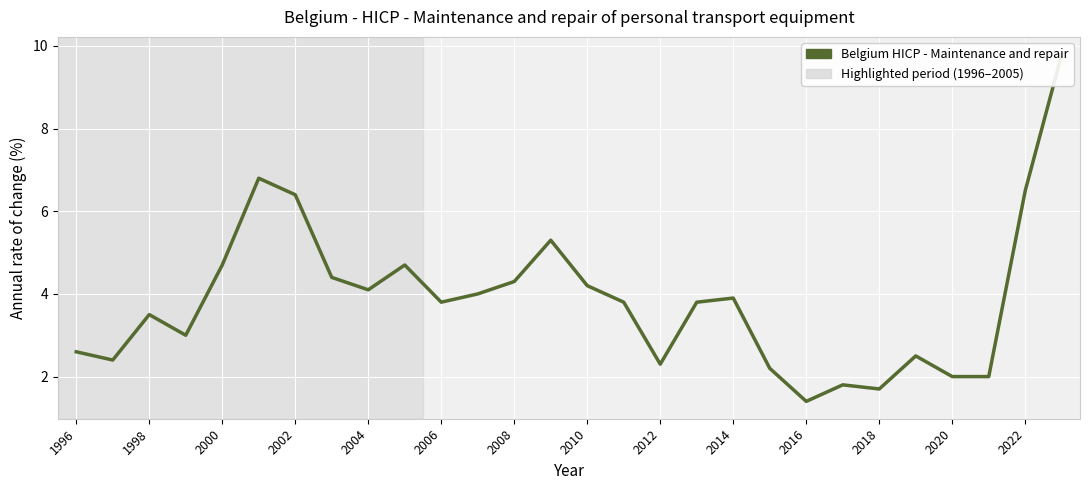

How many values exceed 3?

17